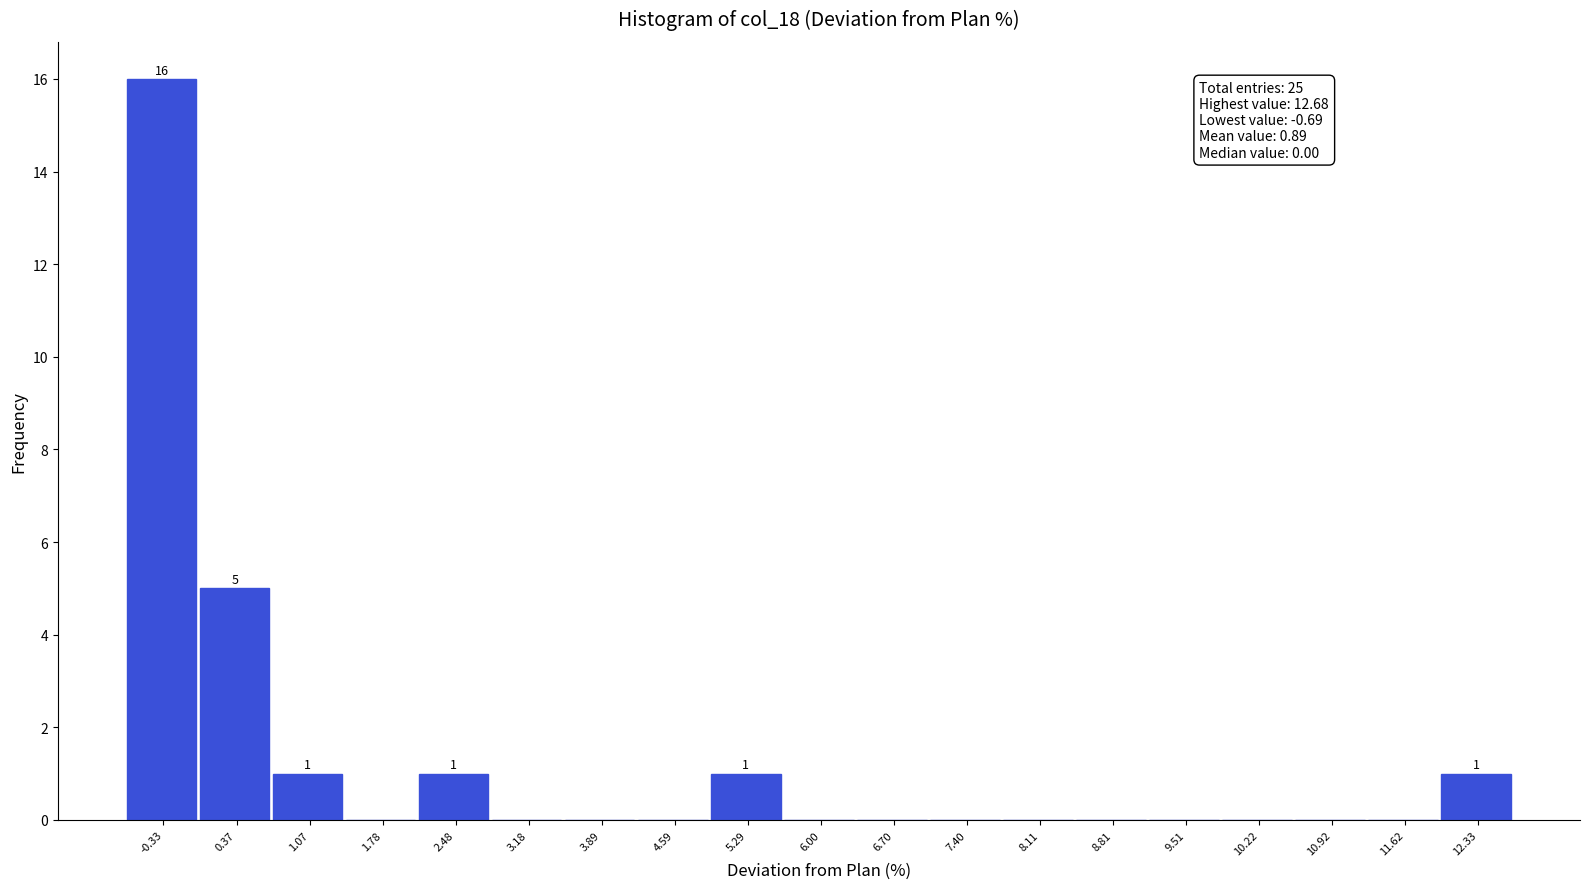

Over which range of the x-axis is the bar tallest?

-0.7 to 0.0